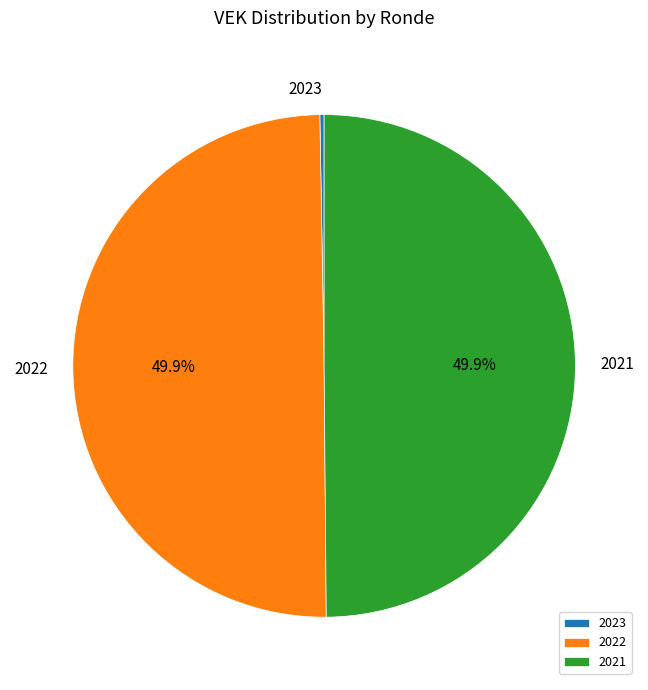

What percentage is NOT represented by 2021?

50.1%